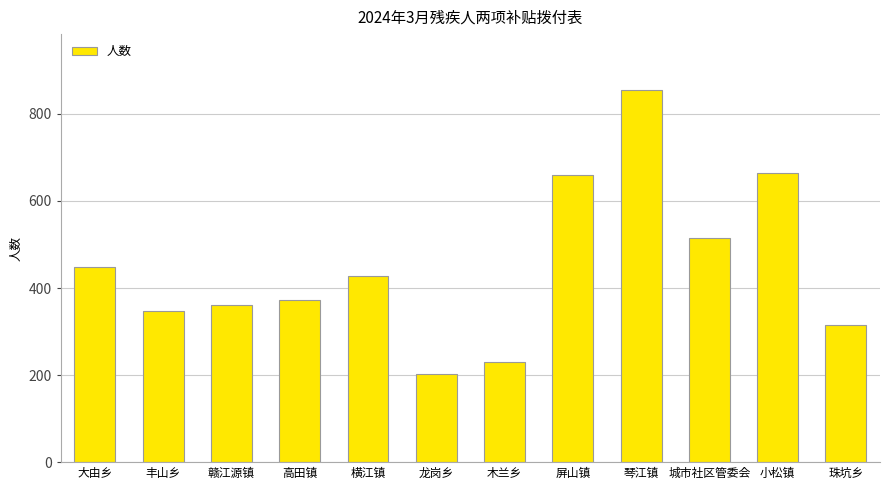

Reading left to right, what are all the values shown in this chart?

448	347	360	372	427	203	231	659	855	515	664	314